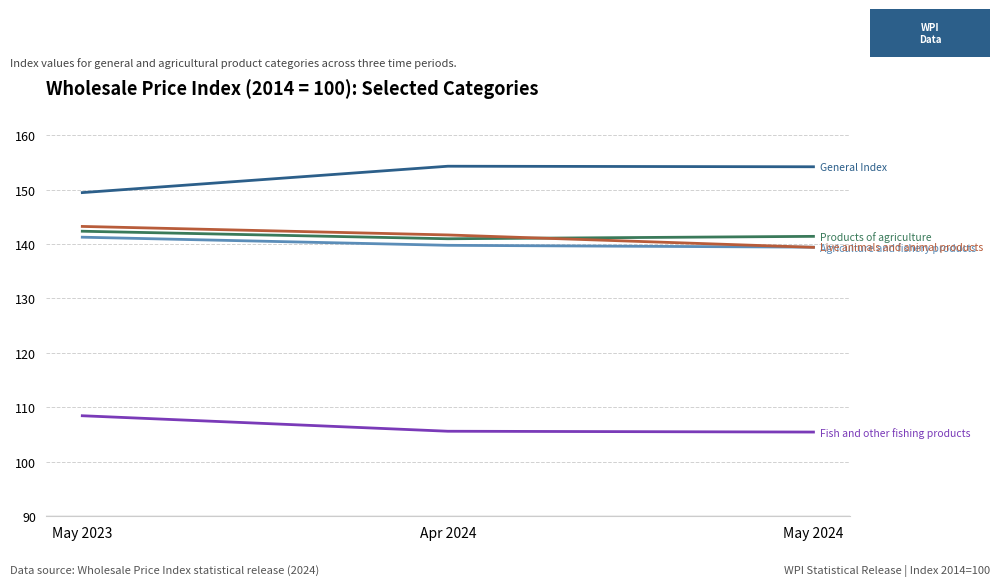

What is the maximum value shown in the chart?

154.3